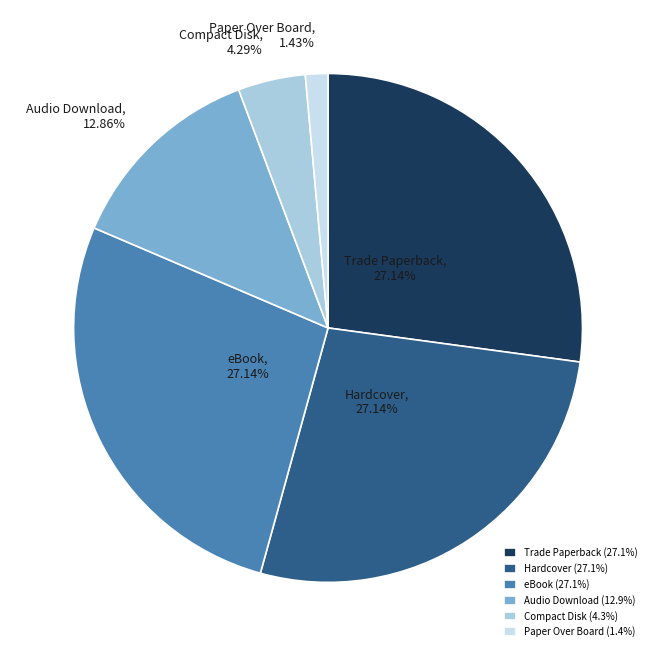

Does Audio Download represent more than half of the total?

No